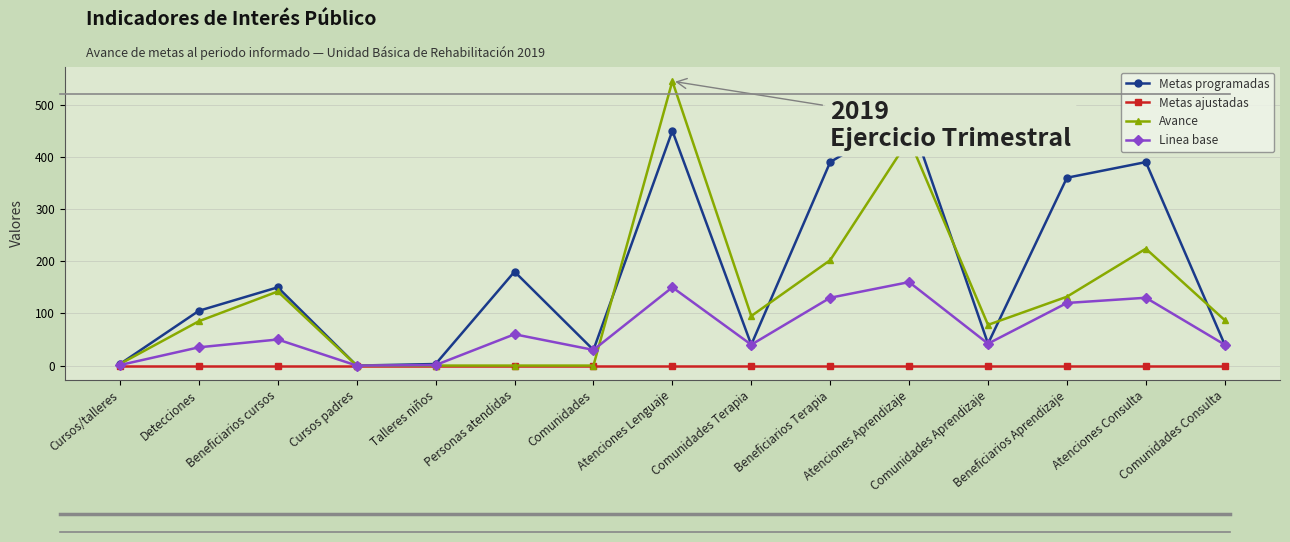

How many positive values does the Metas programadas series have?

14